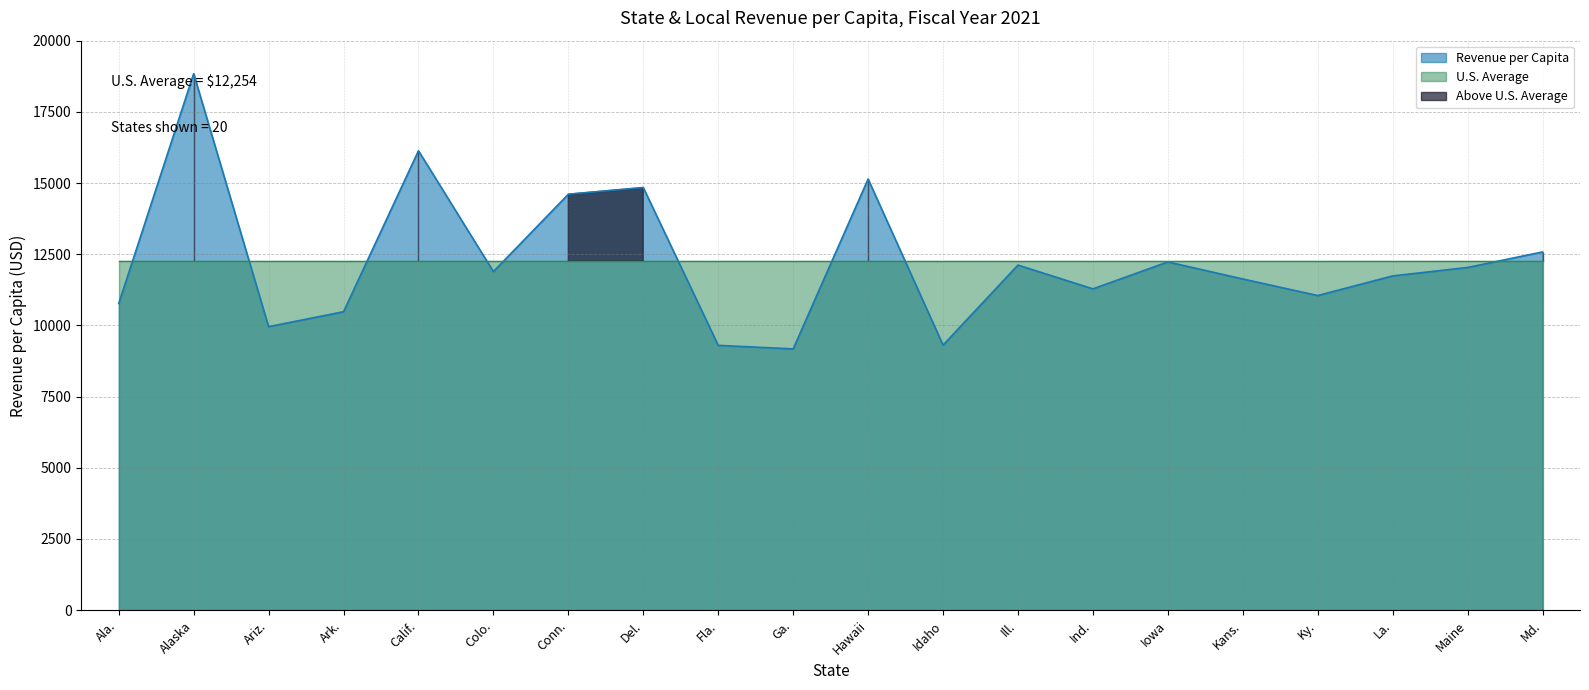

What position from the right is Ind.?

7